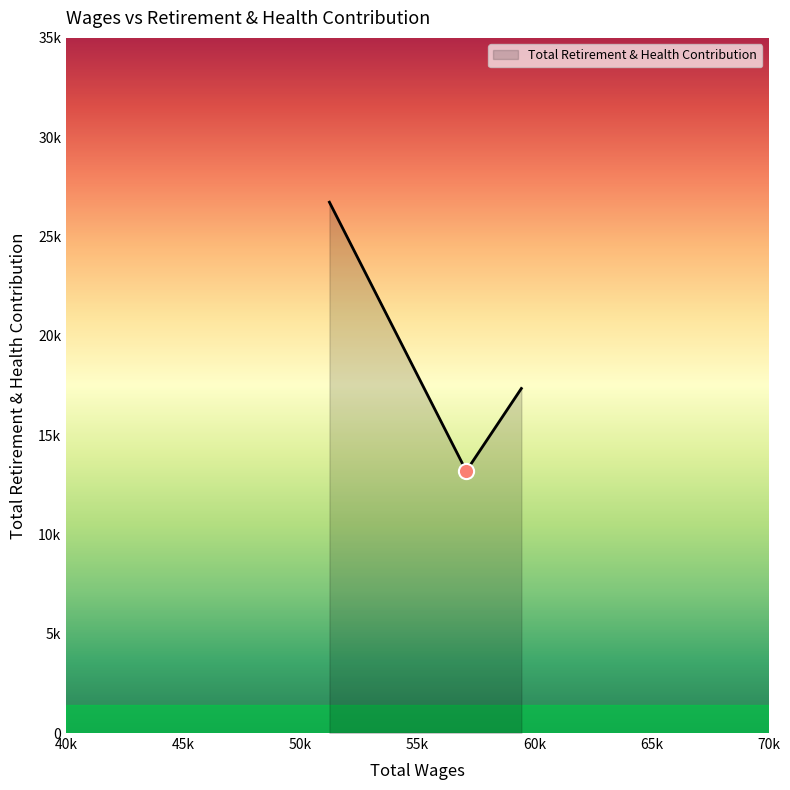

Between 59444.0 and 51247.0, which is larger?

51247.0